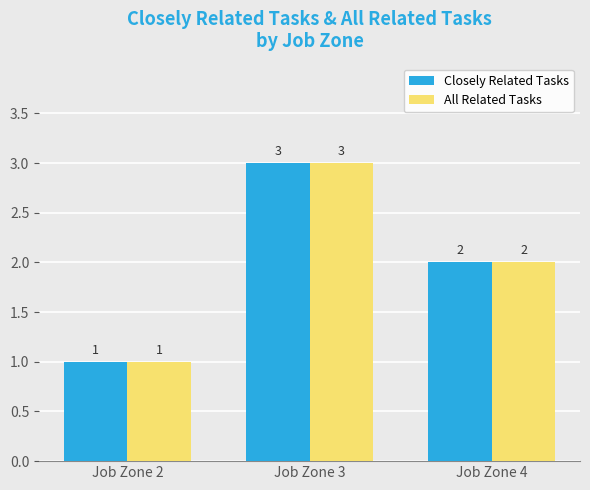

What is the maximum value for Closely Related Tasks?

3